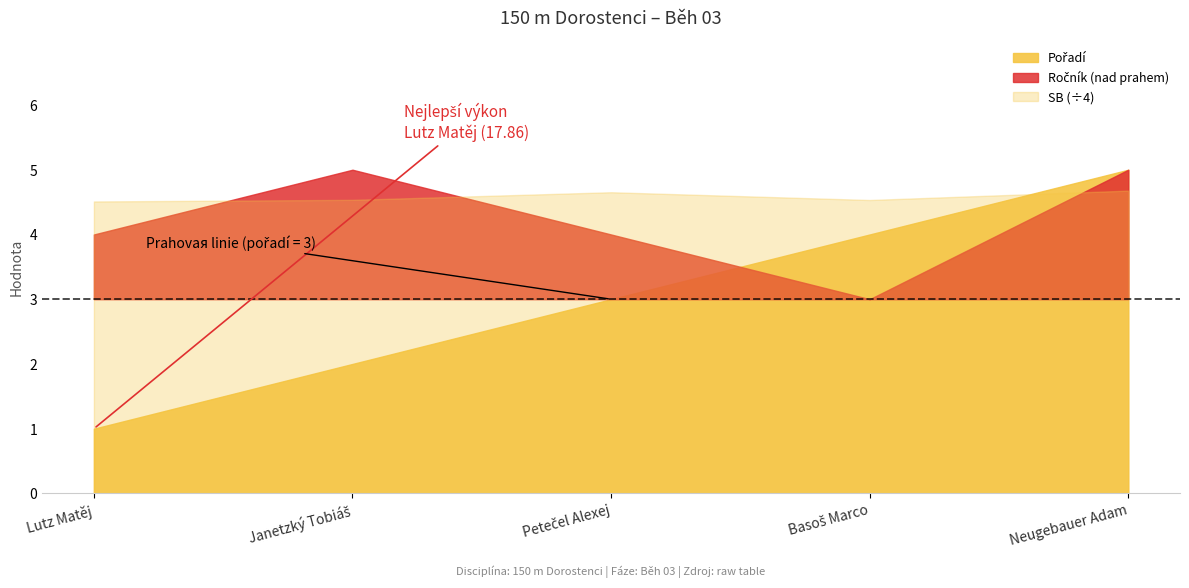

Which category has the highest value in the Pořadí series?

Neugebauer Adam